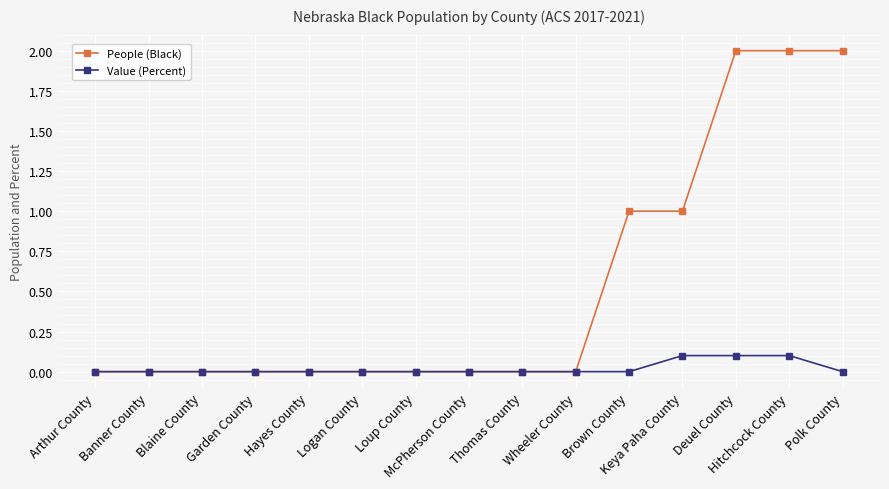

Which series has the largest total across all categories?

People (Black)